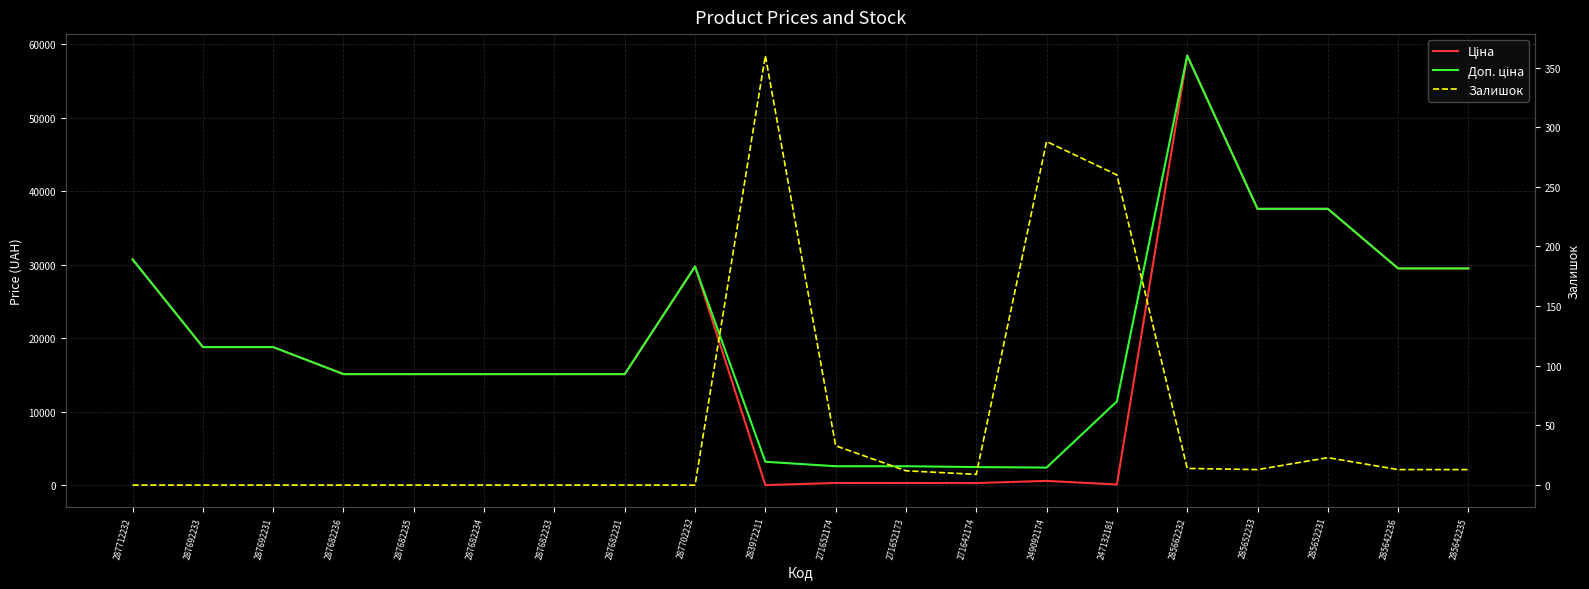

At 287692233, list the series in order from smallest to largest.

Залишок, Ціна, Доп. ціна